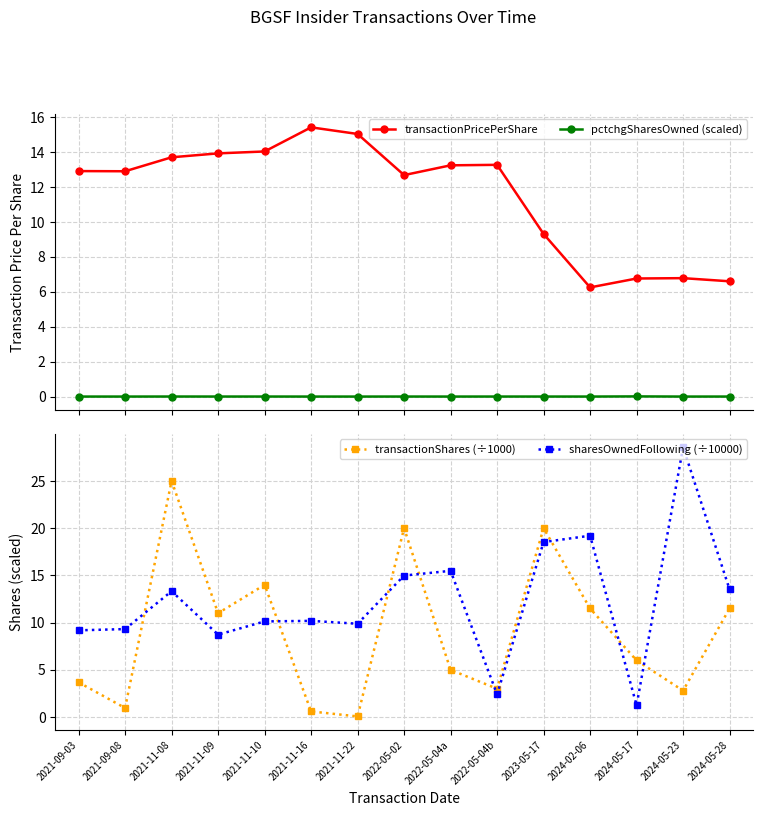

True or false: pctchgSharesOwned (scaled) and transactionShares (÷1000) intersect in this chart.

False